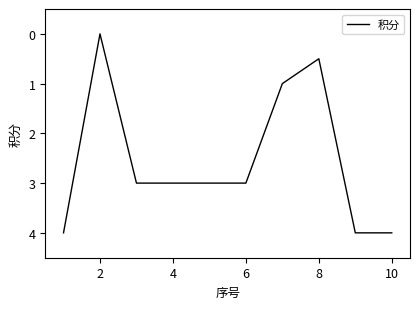

What is the difference between the maximum and minimum values?

4.0